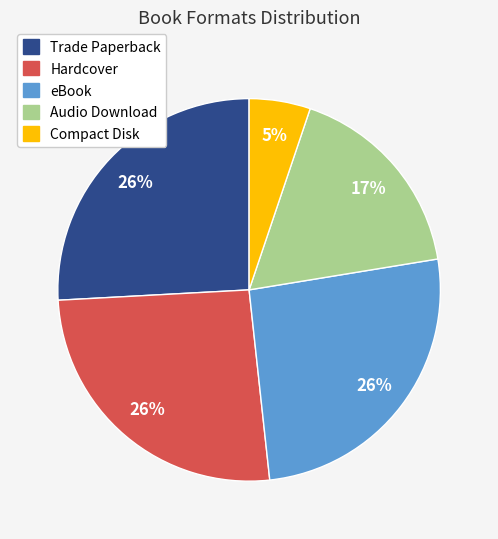

Approximately how many times larger is the value at Compact Disk compared to Audio Download?

0.3